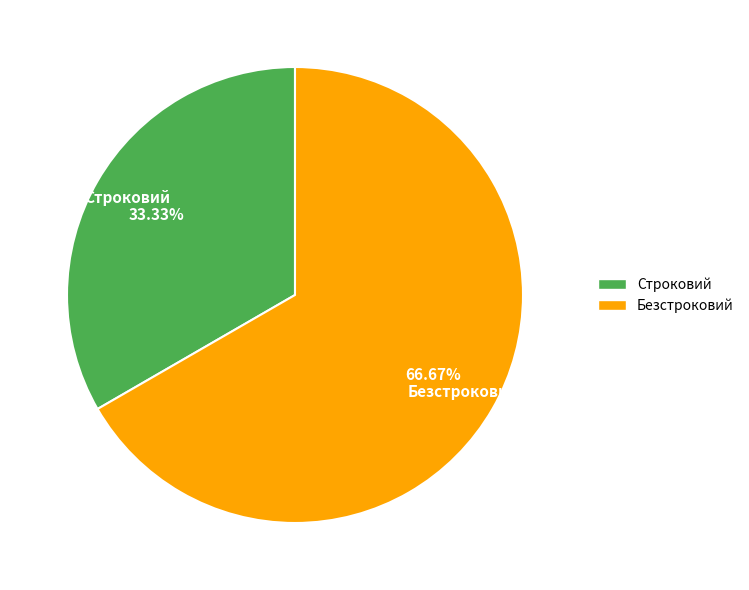

Is Безстроковий the majority of the pie?

Yes